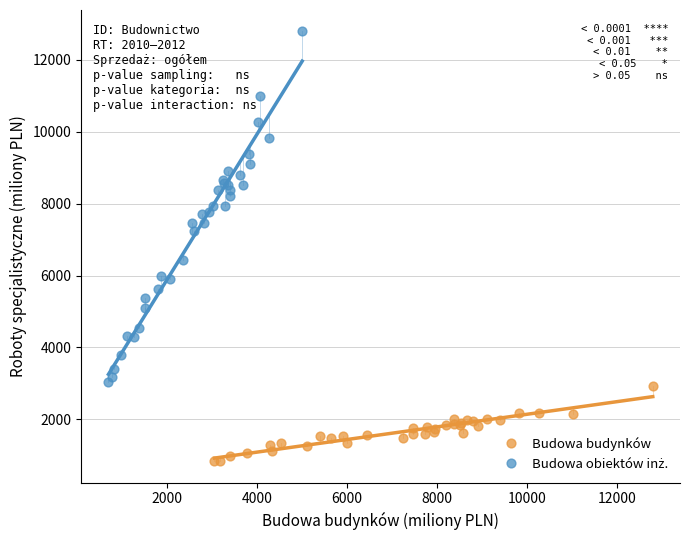

Which series reaches the minimum Y coordinate?

Budowa budynków